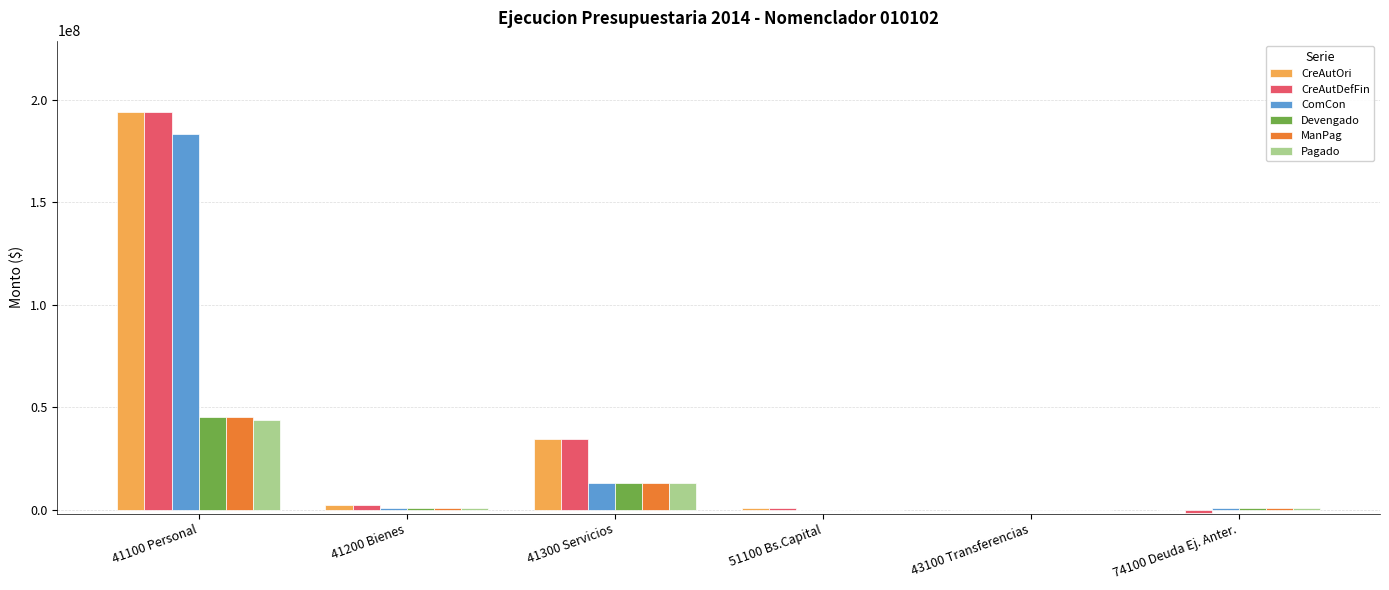

The value of ManPag at 41100 Personal is 45213227.4. True or false?

True